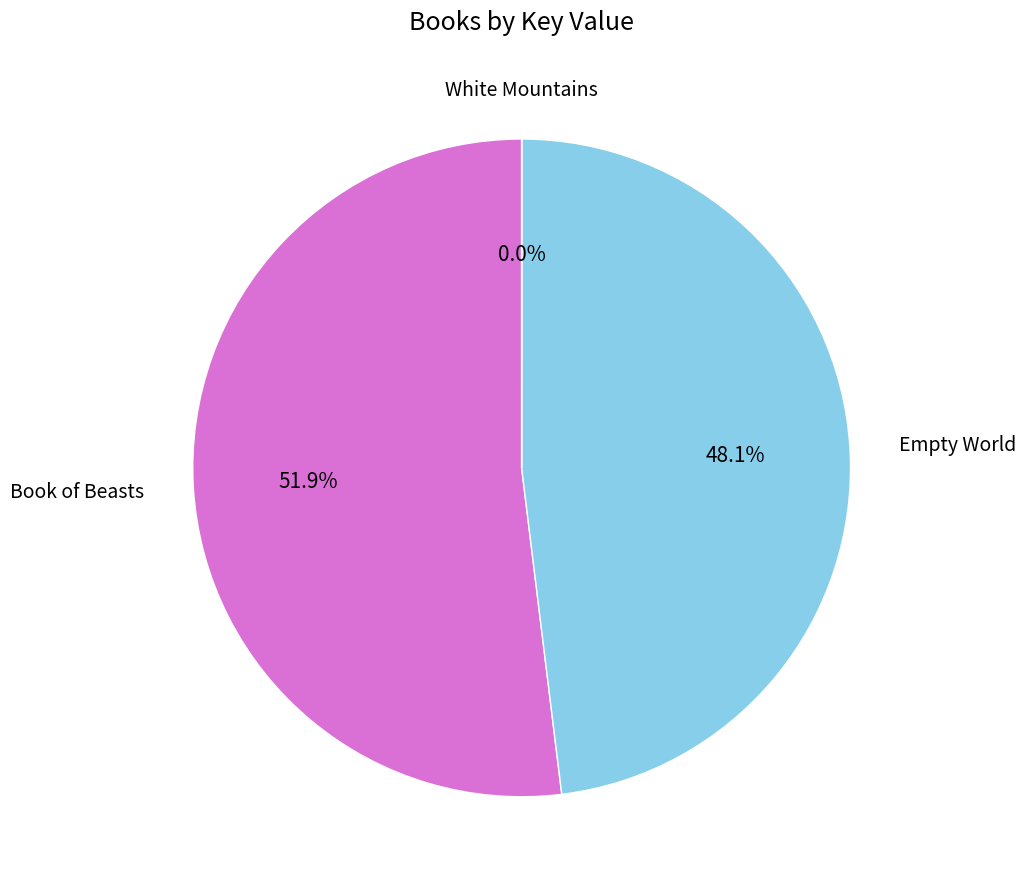

What is the largest slice in the pie chart?

Book of Beasts